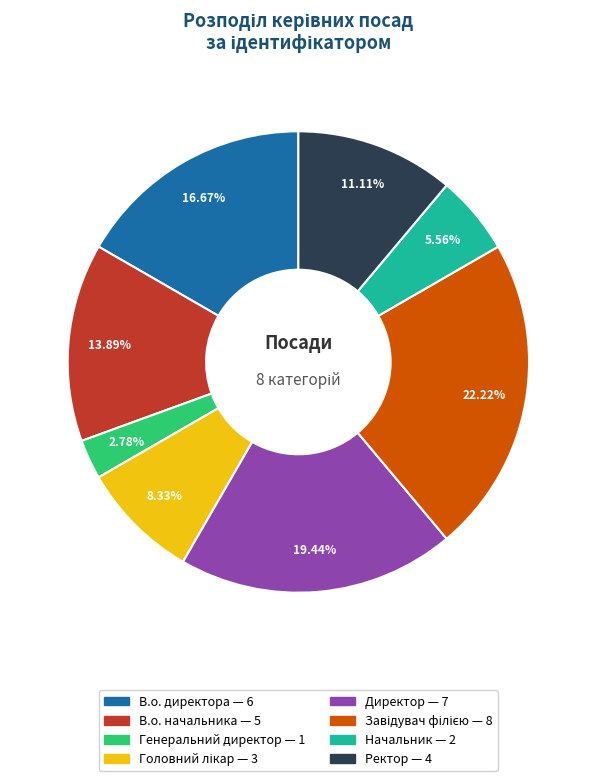

Is it true that Генеральний директор is 8% of the pie?

False